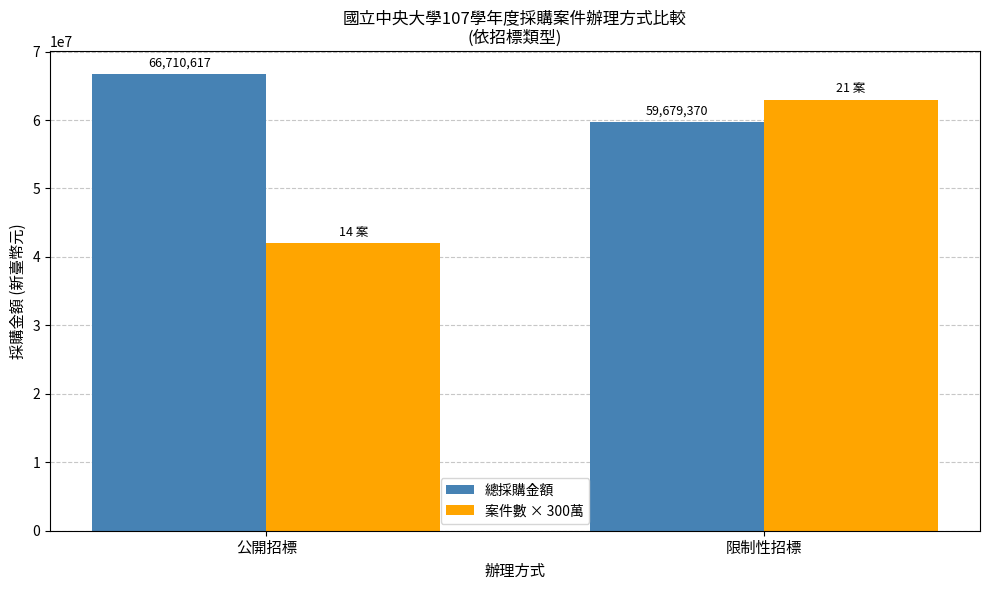

Which label corresponds to the smallest value in the chart?

公開招標